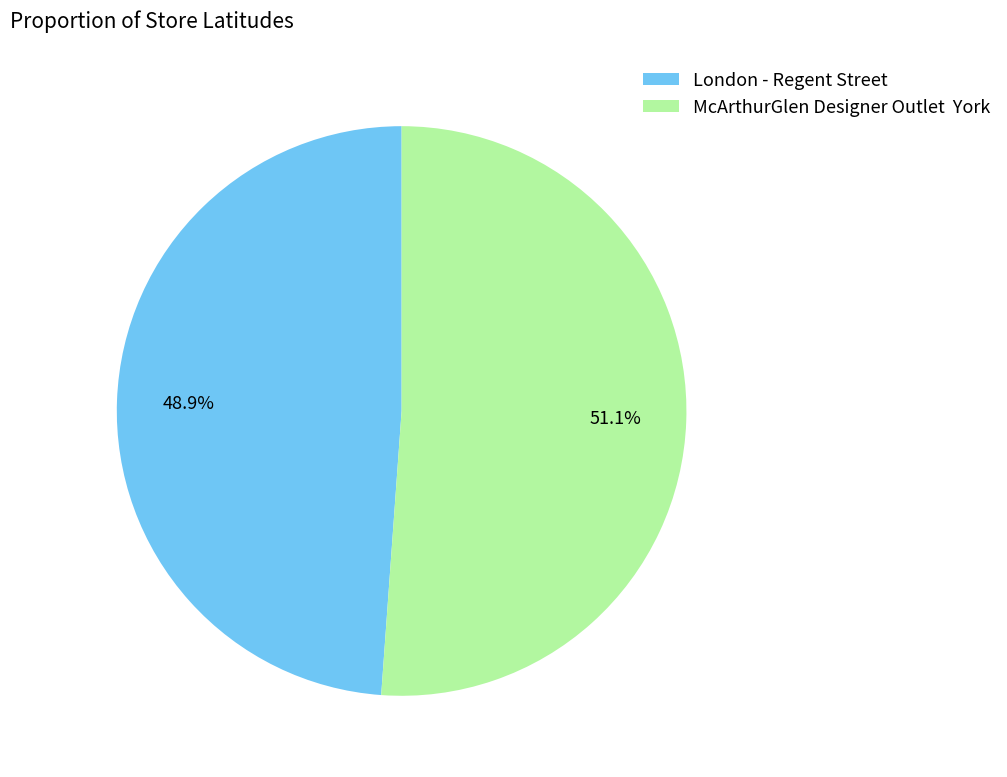

Does London - Regent Street represent more than half of the total?

No